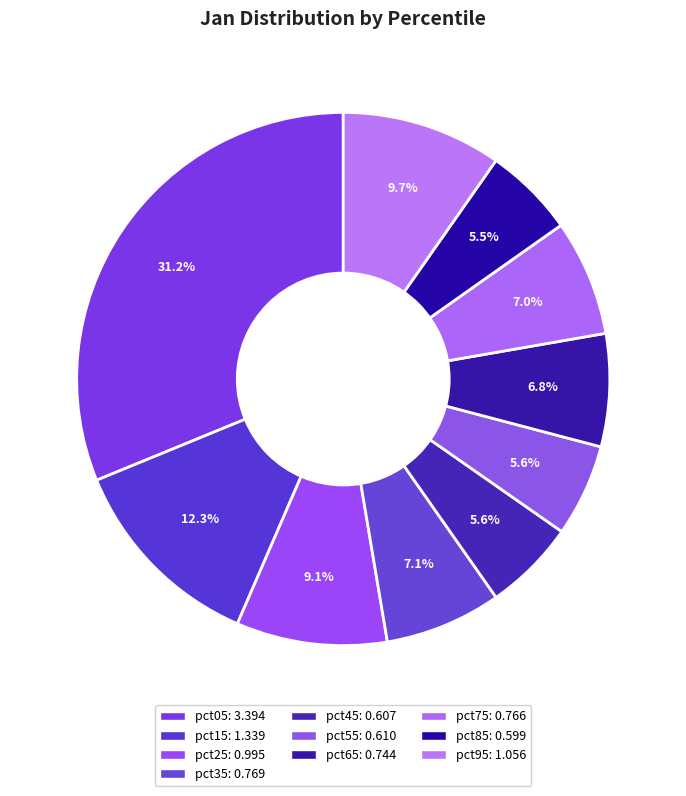

How many slices are in this pie chart?

10